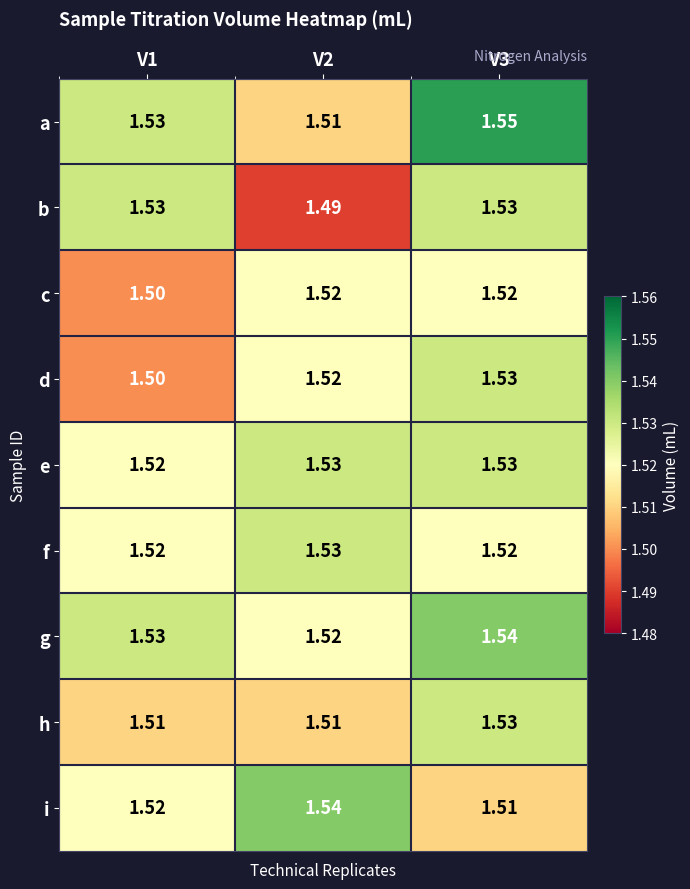

Is the value of i at V3 greater than the value of g at V1?

No